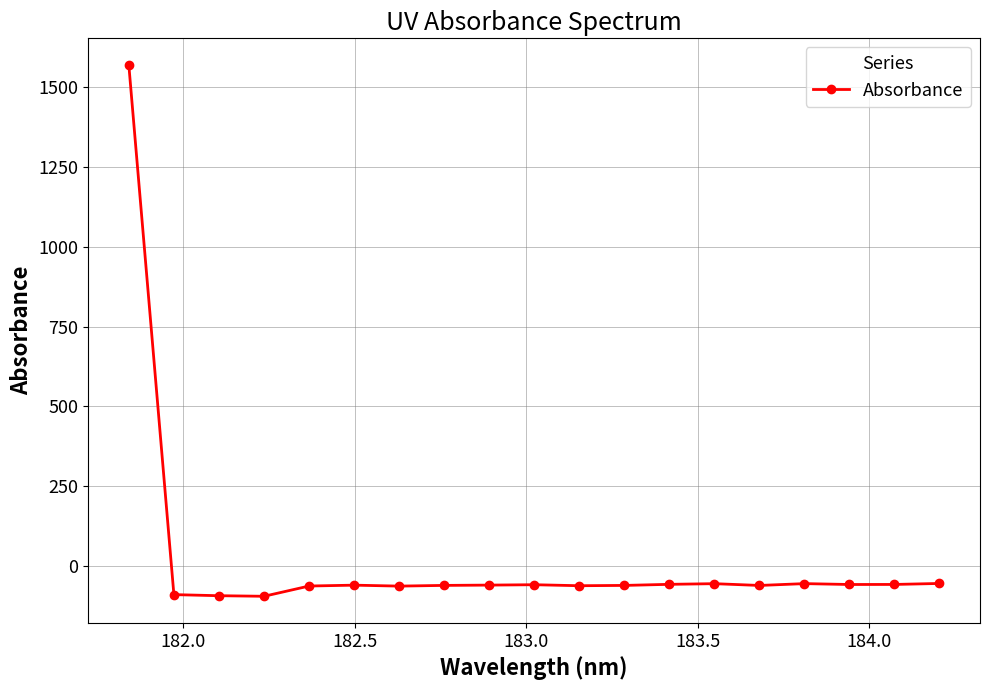

True or false: the data has more than 1 interior local peaks.

True